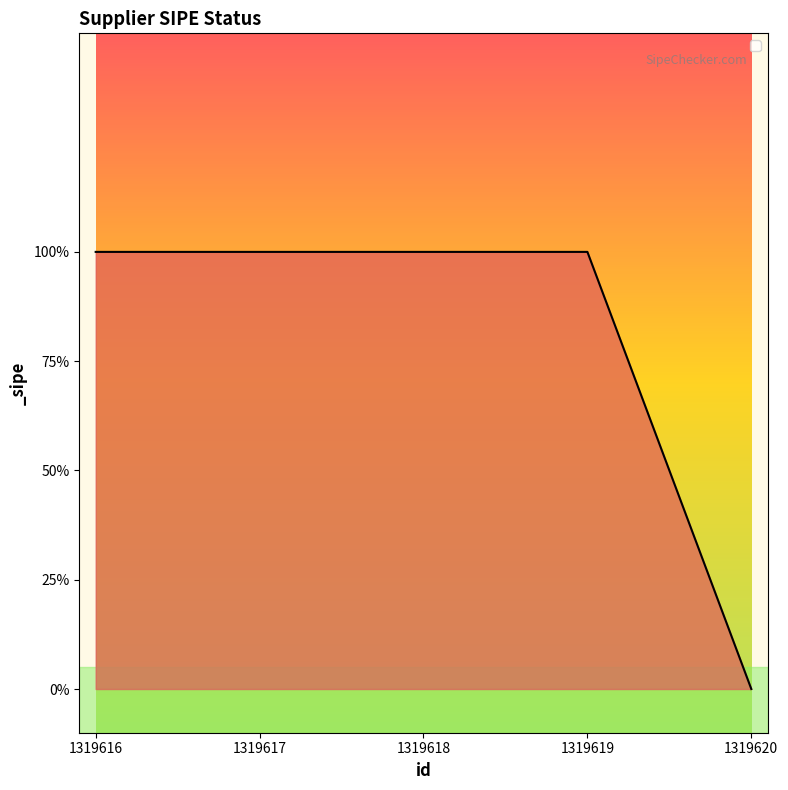

Is this an area chart (filled region under the line)?

Yes